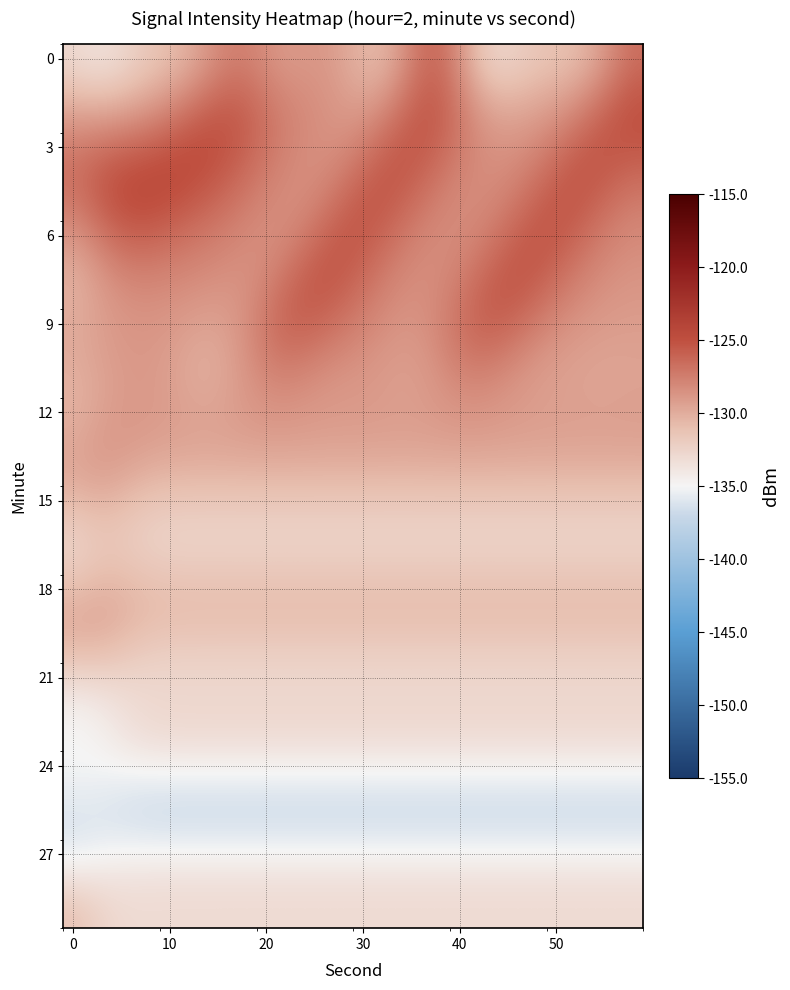

What is the maximum value shown in the chart?

-124.7